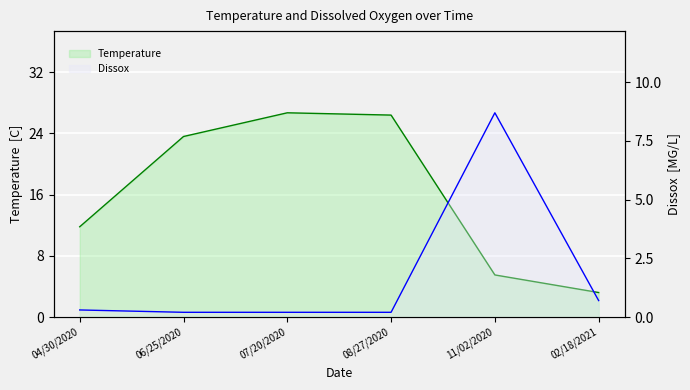

Rank the series by their maximum value, from highest to lowest.

Temperature, Dissox